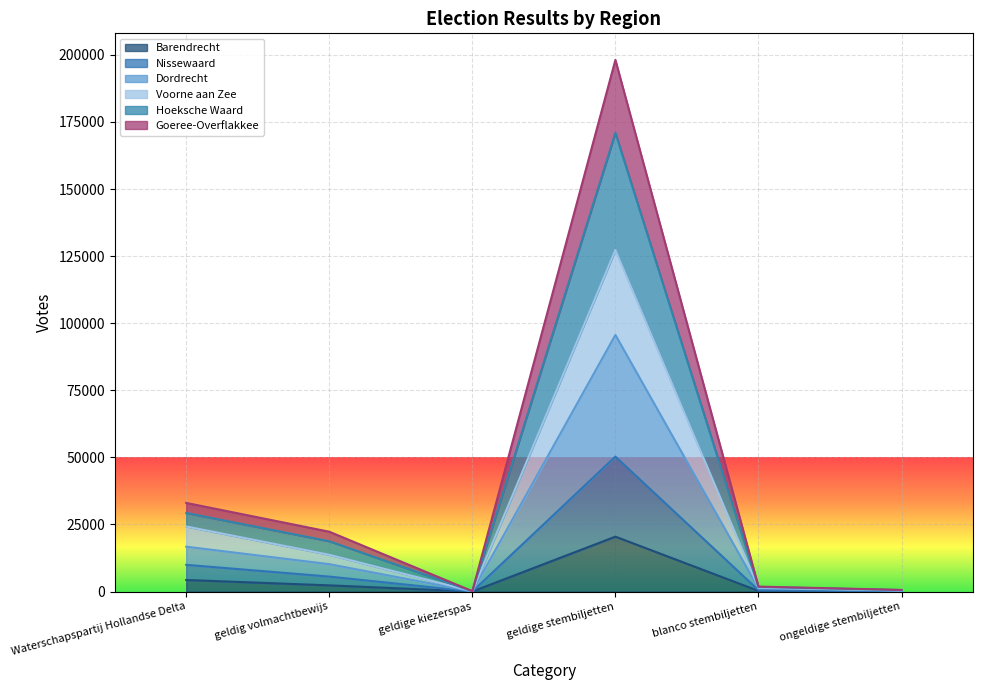

True or false: Hoeksche Waard and Dordrecht intersect in this chart.

False